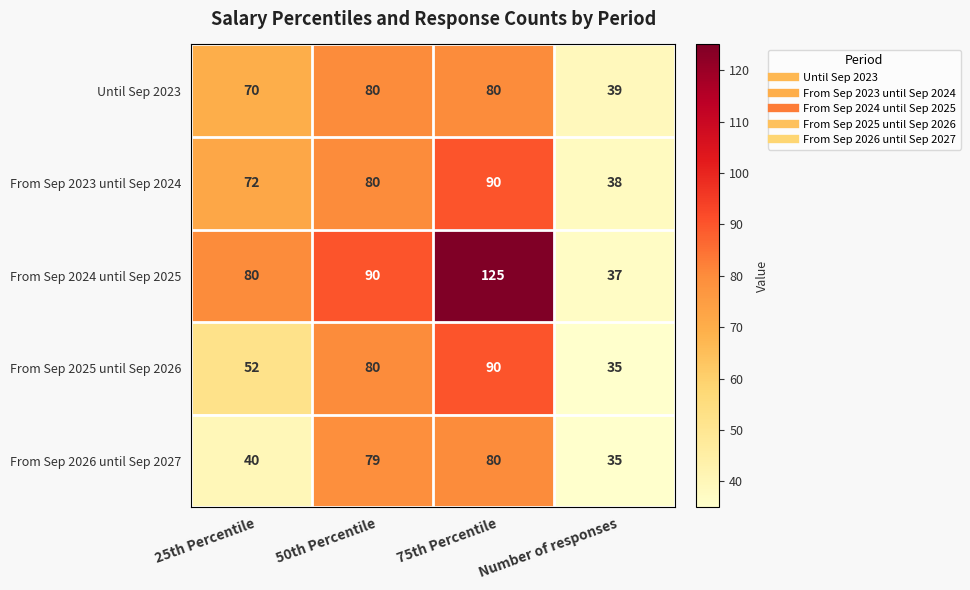

The value of From Sep 2025 until Sep 2026 at 75th Percentile is 63. True or false?

False